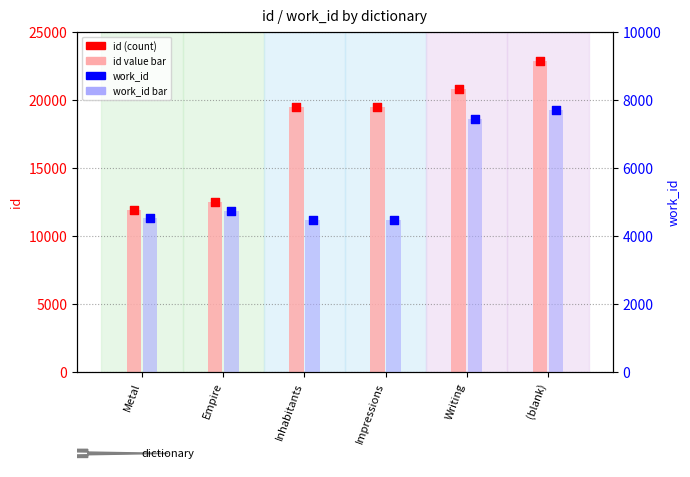

Which series has the widest spread of Y values?

id (count)